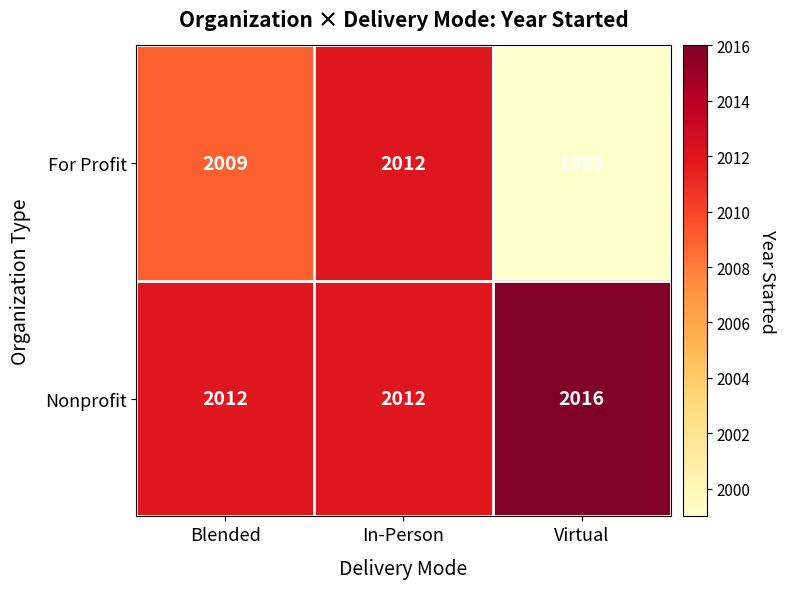

Rank the series by their average value, from lowest to highest.

For Profit, Nonprofit